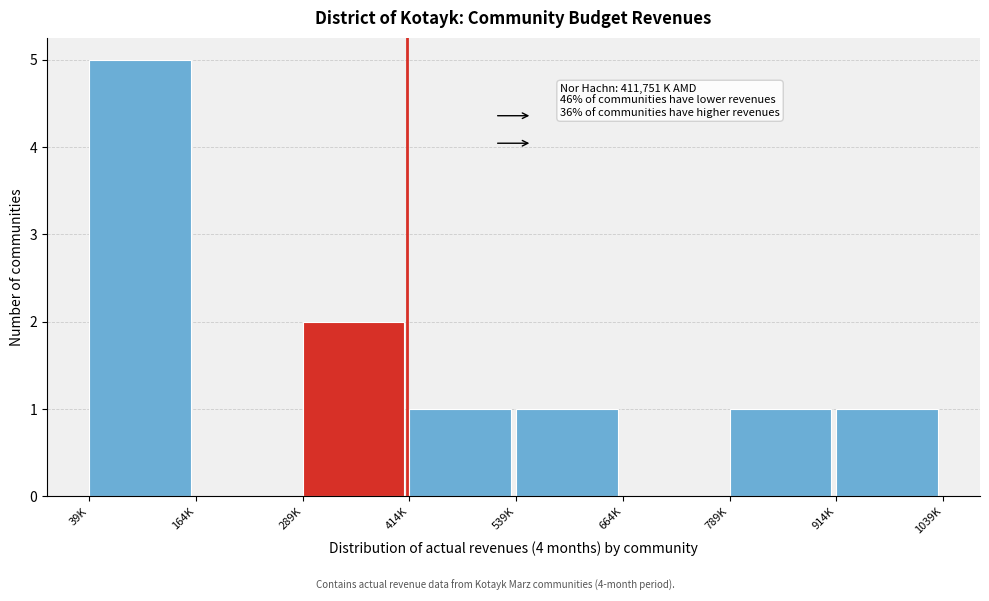

Reading left to right, list all the values displayed in this chart.

39K=5	164K=0	289K=2	414K=1	539K=1	664K=0	789K=1	914K=1